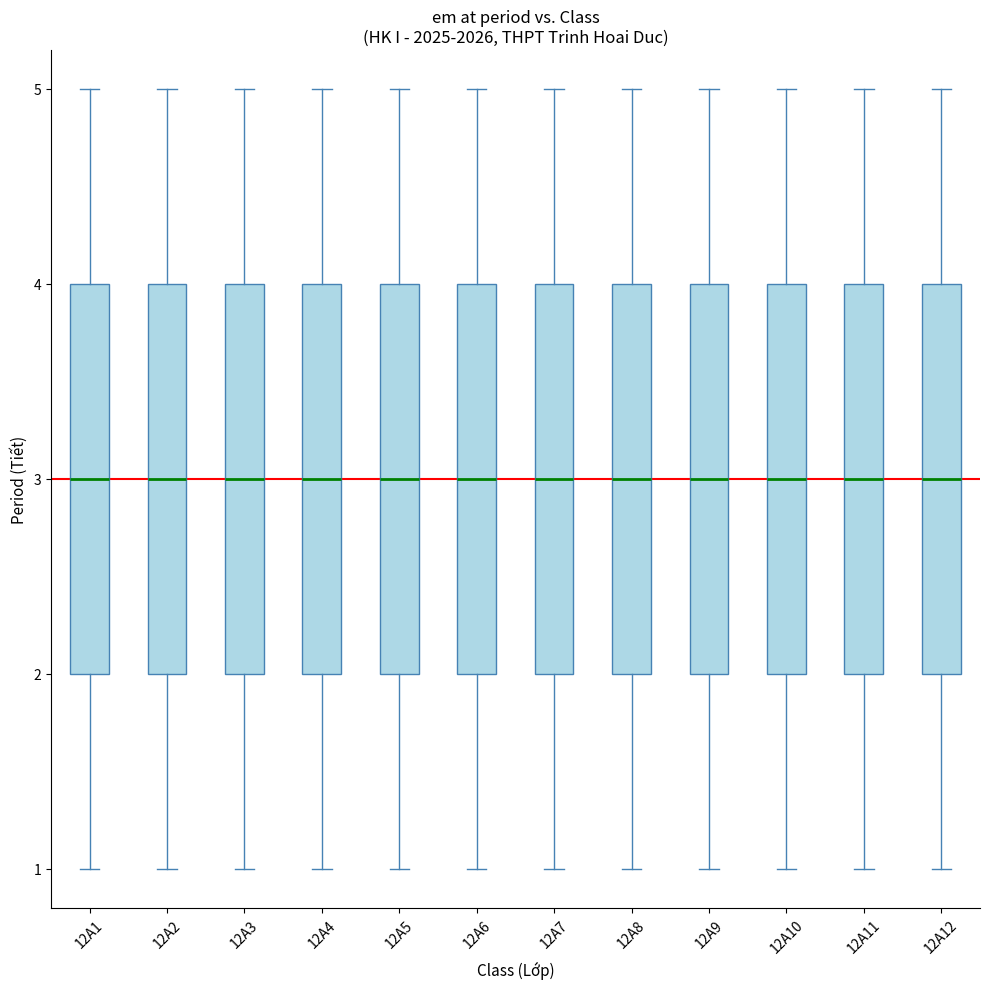

Where does the lower whisker of the box for 12A11 end on the y-axis? The values are not printed on the chart, so give them approximately, as read against the axis.

1